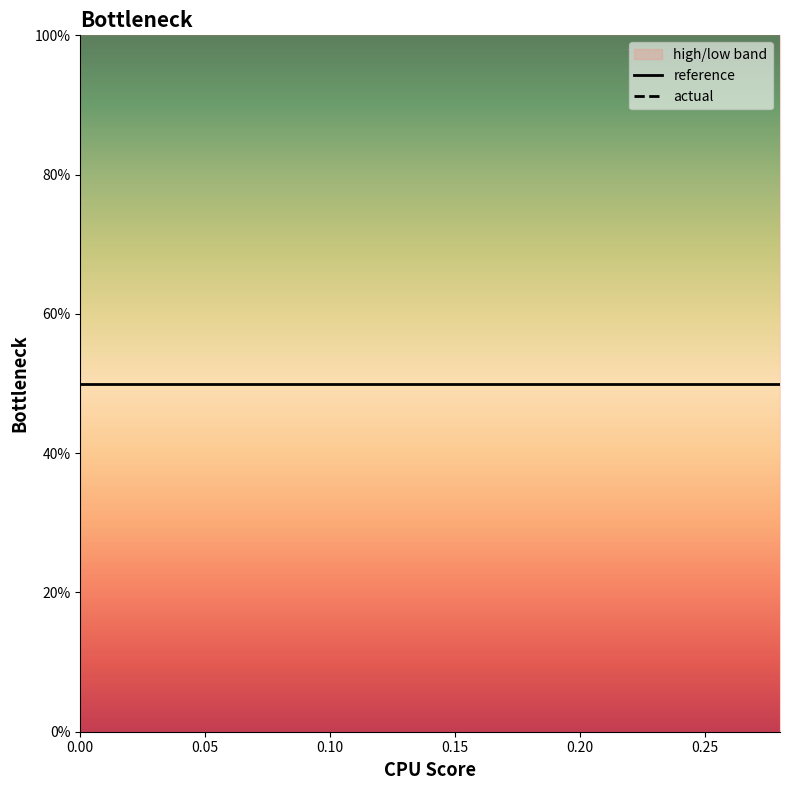

True or false: reference and actual cross at least once.

False